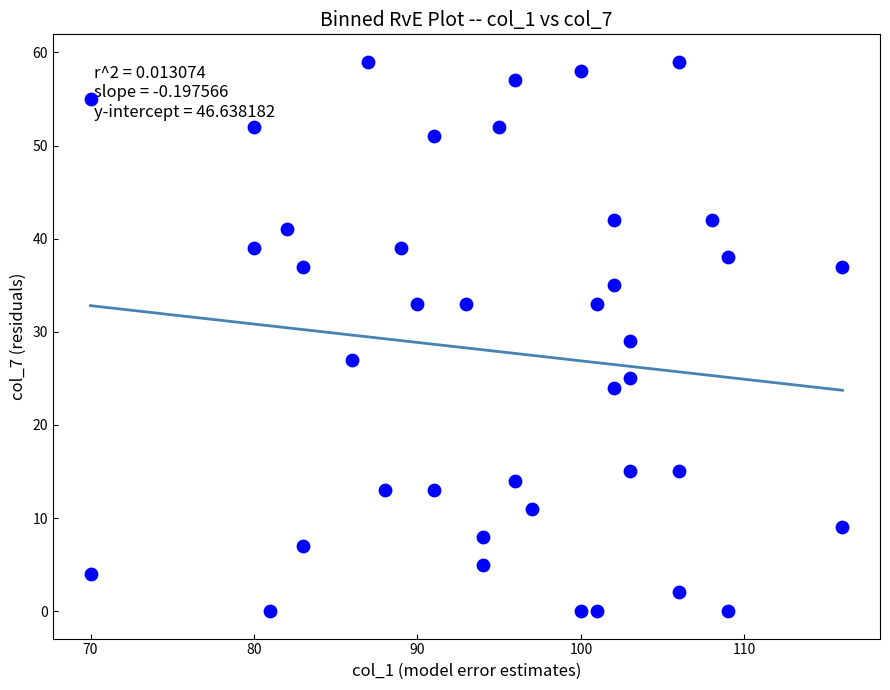

What is the range of Y values (max minus min)?

59